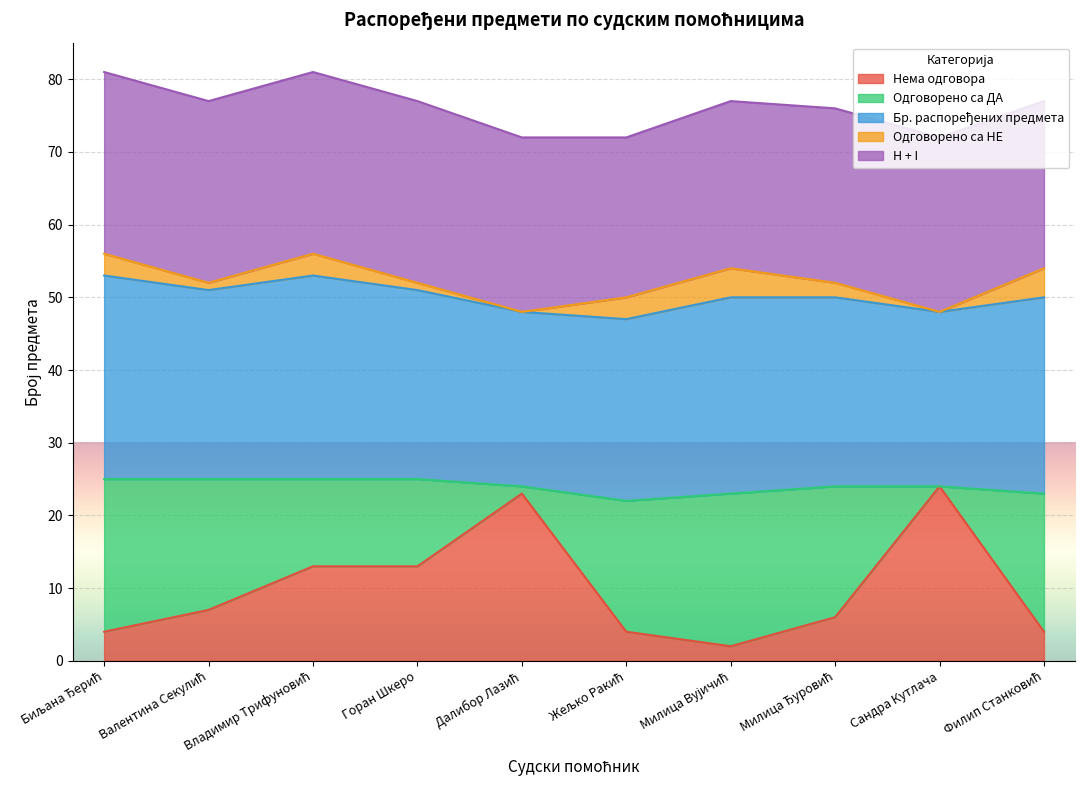

What is the maximum value for Нема одговора?

24